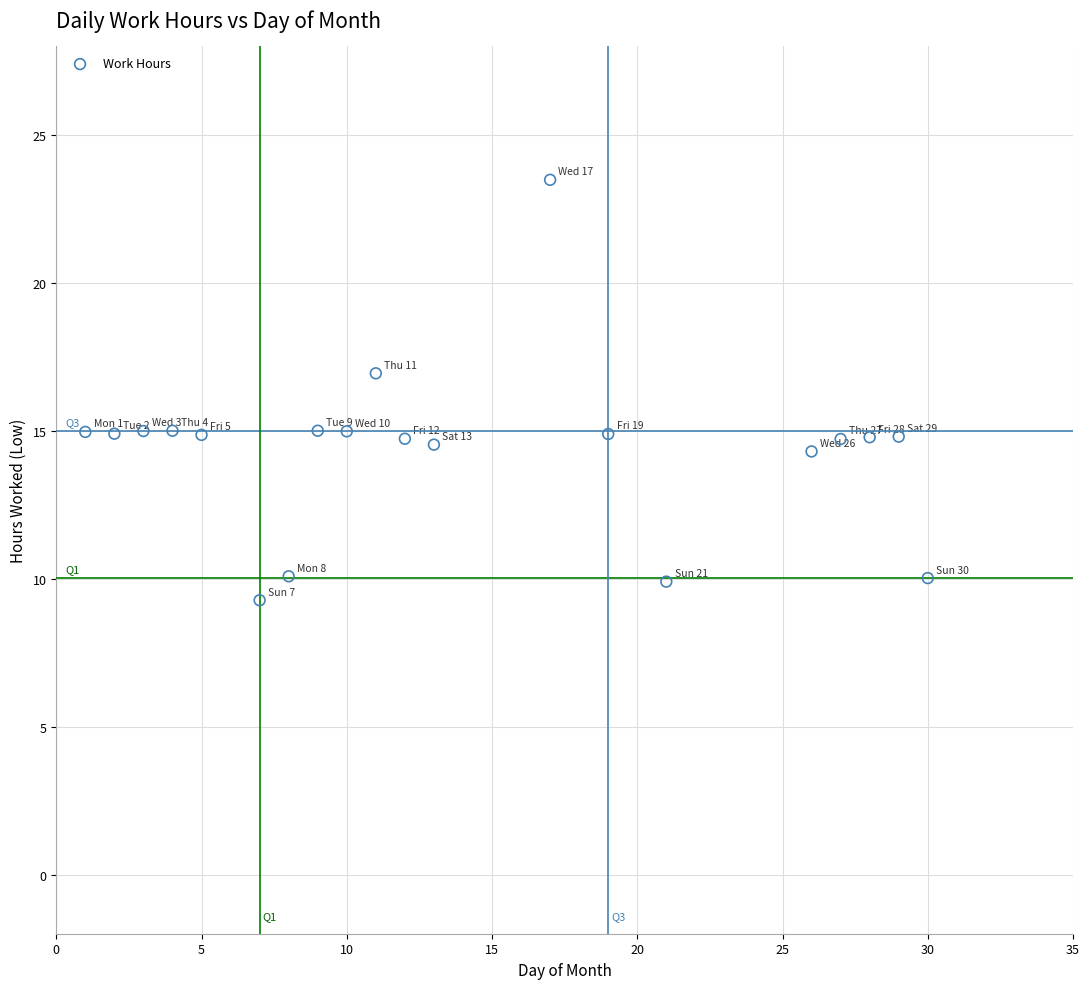

What is the range of Y values (max minus min)?

14.2